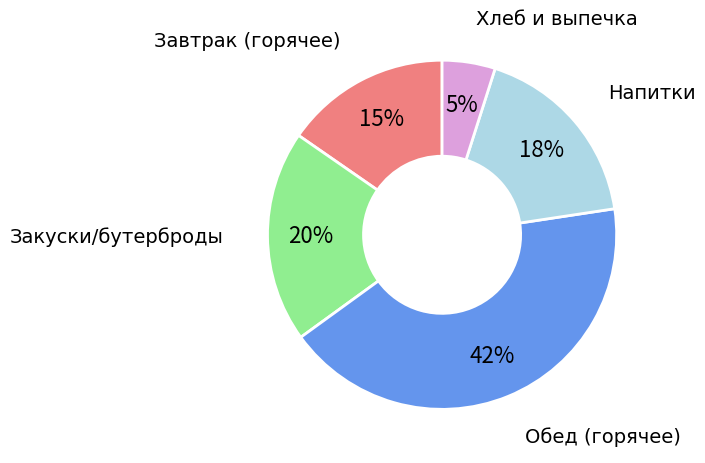

To the nearest percent, what is the difference between the largest and smallest slice percentages?

37%